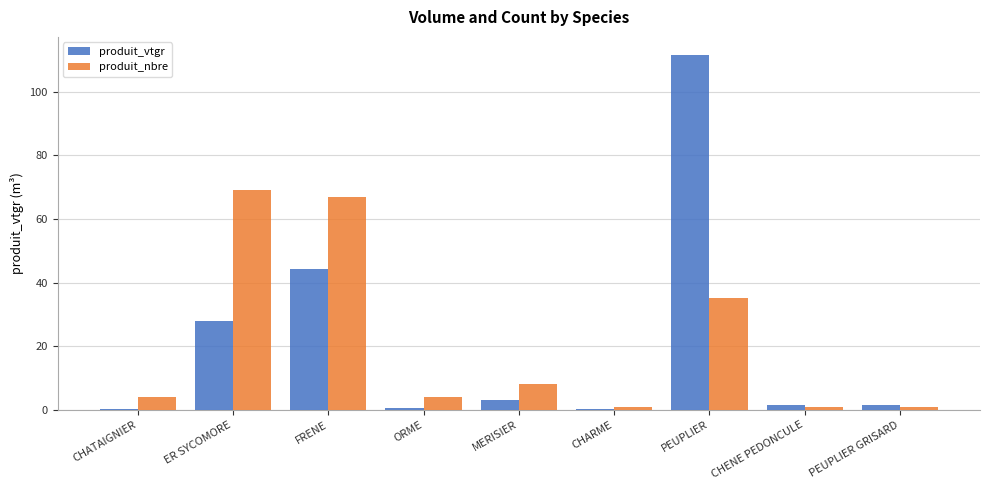

Is it true that produit_nbre equals 13.2 at MERISIER?

False